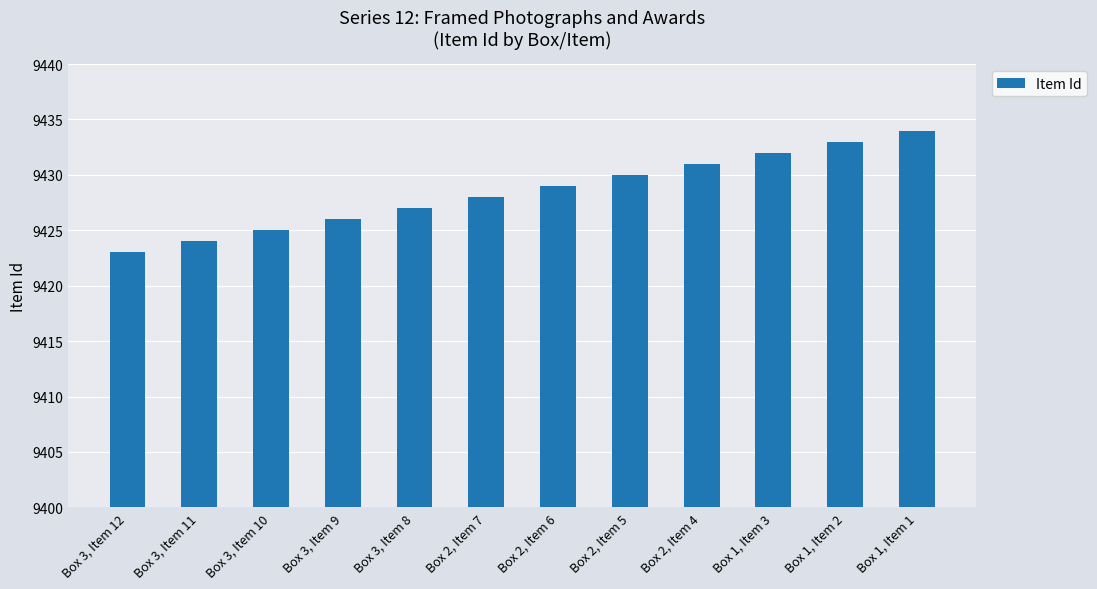

Reading left to right, list all the values displayed in this chart.

9423	9424	9425	9426	9427	9428	9429	9430	9431	9432	9433	9434